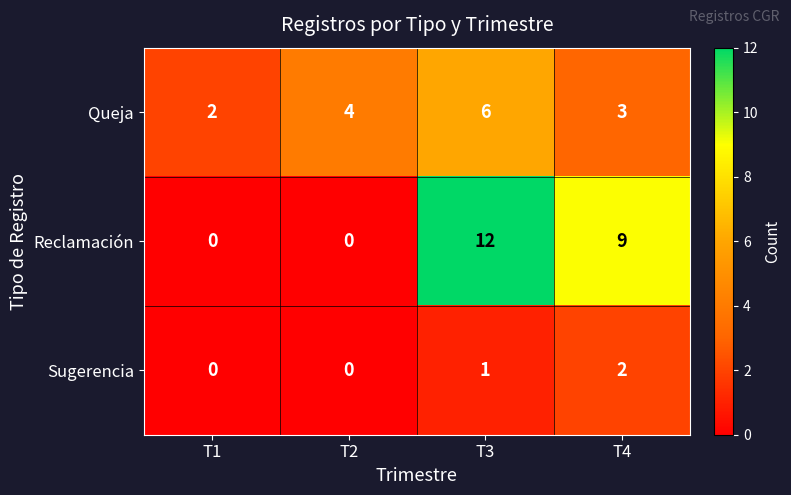

Rank the series at T4 from highest to lowest value.

Reclamación, Queja, Sugerencia